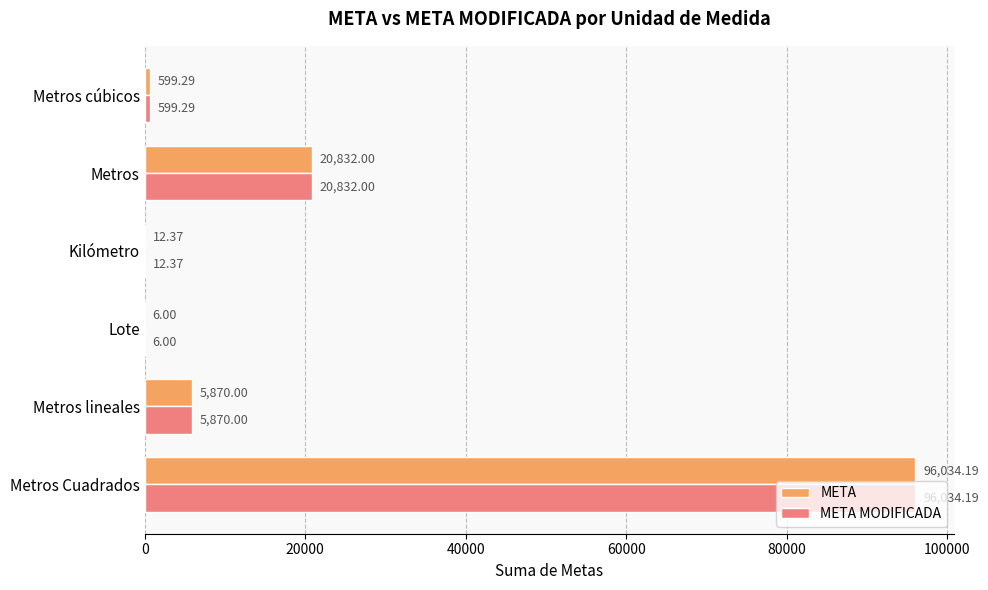

What is the sum of all META values?

123353.9